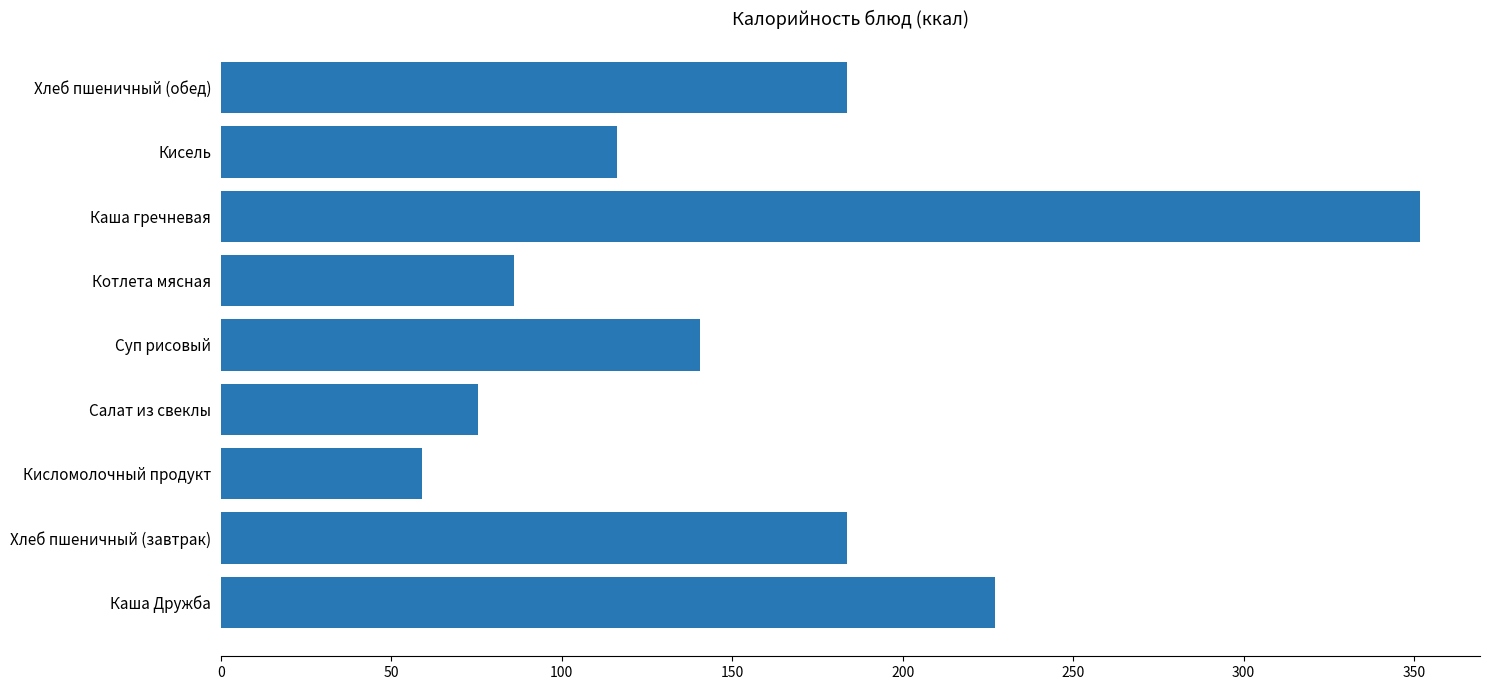

What is the difference between the second highest and minimum values?

168.2